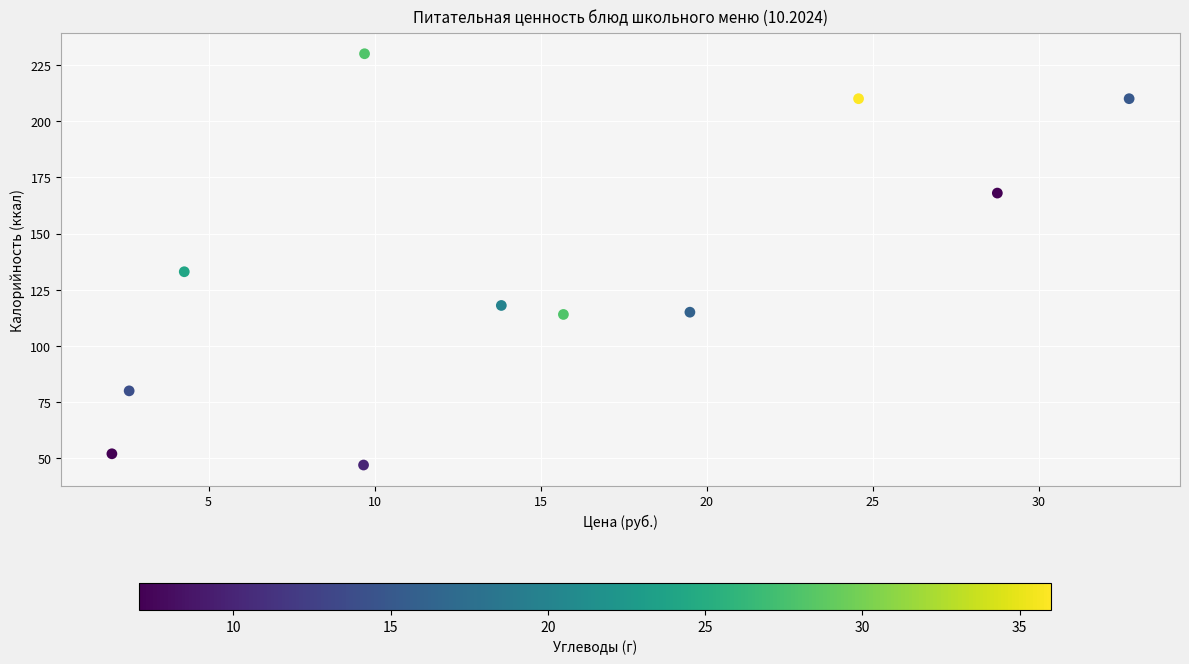

What is the average Y value?

134